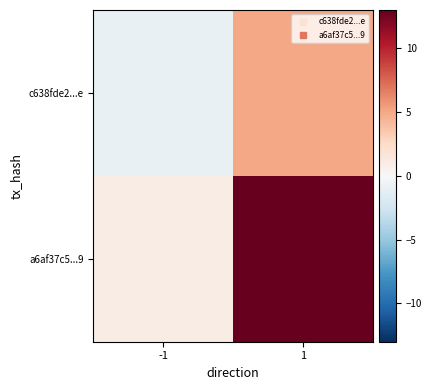

What is the total value across all series at 1?

18